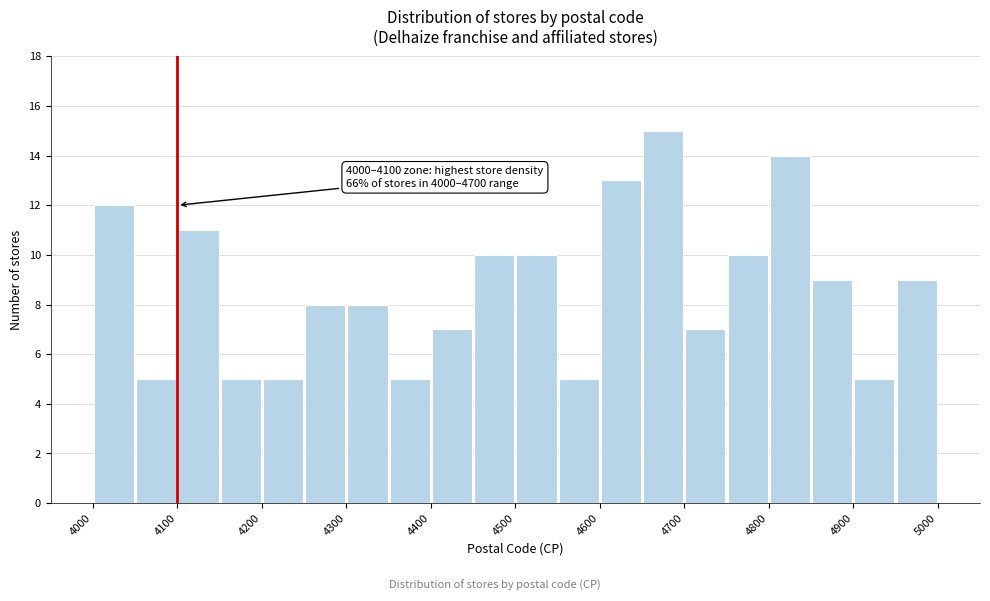

Which range on the x-axis has the tallest bar?

4650 to 4700